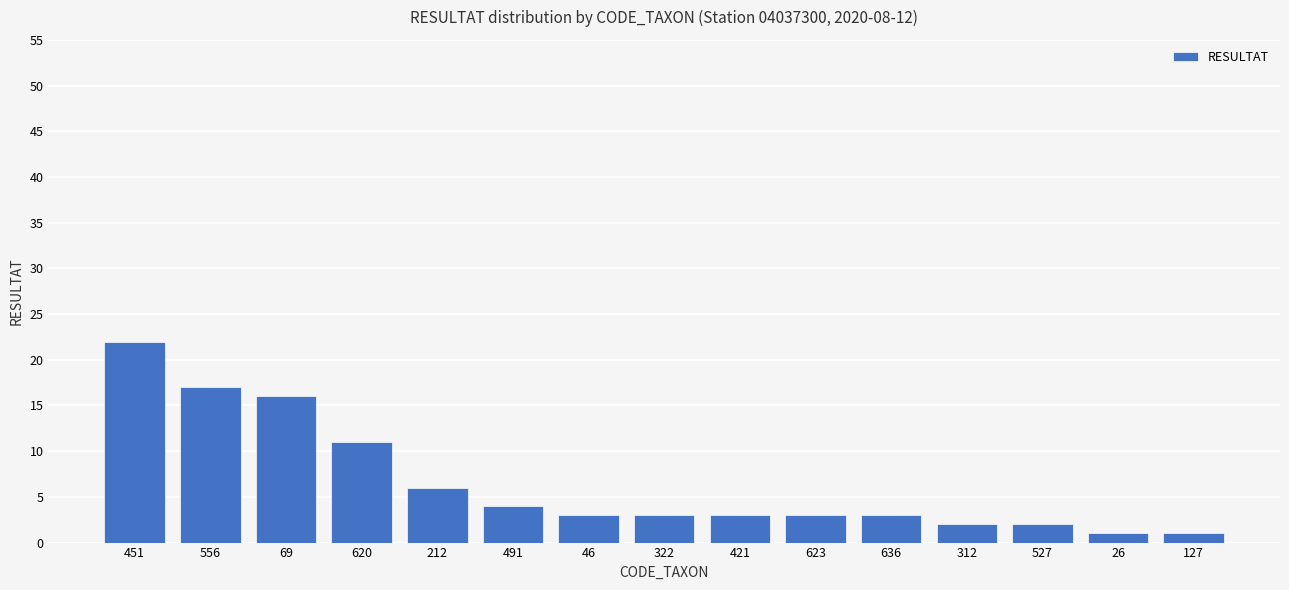

What is the difference between the values at 451 and 620?

11